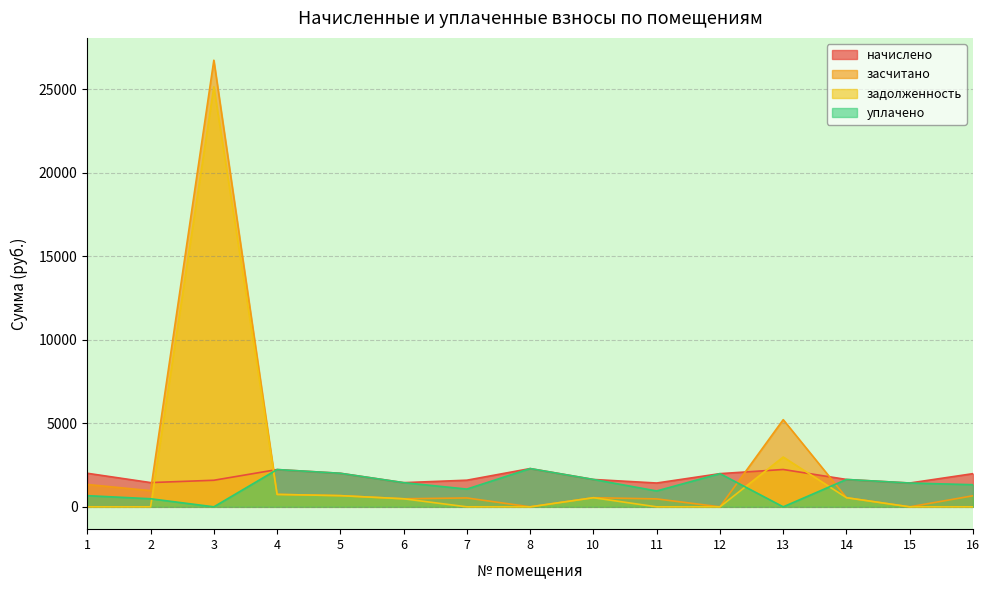

Which has a higher value, 11 or 1?

1